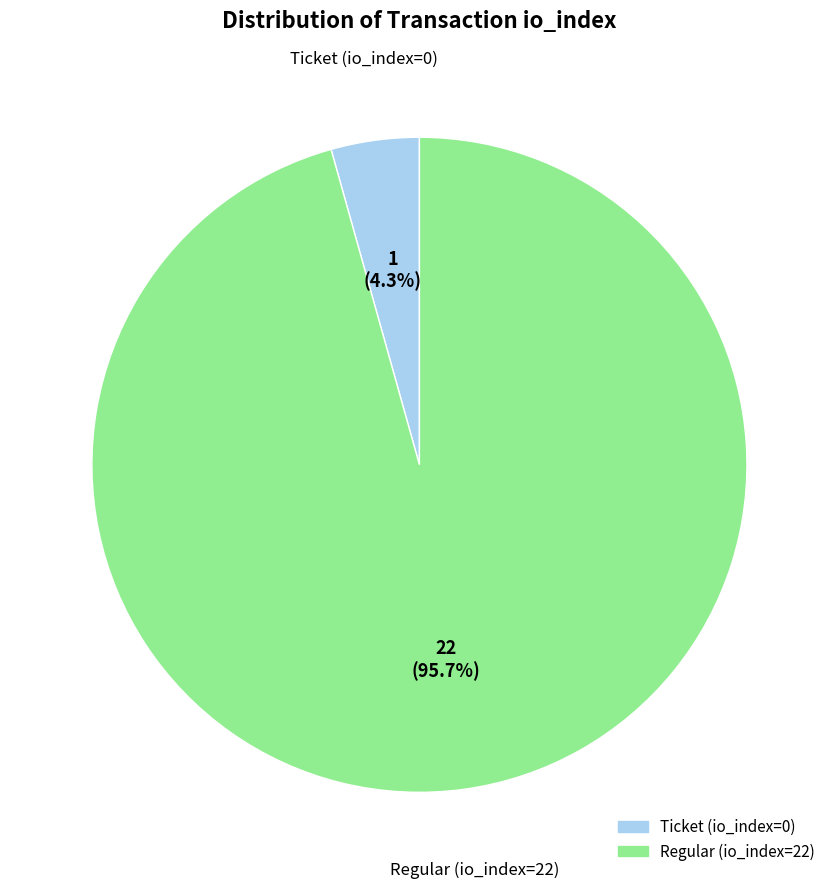

To the nearest percent, what is the combined percentage of Ticket (io_index=0) and Regular (io_index=22)?

100%